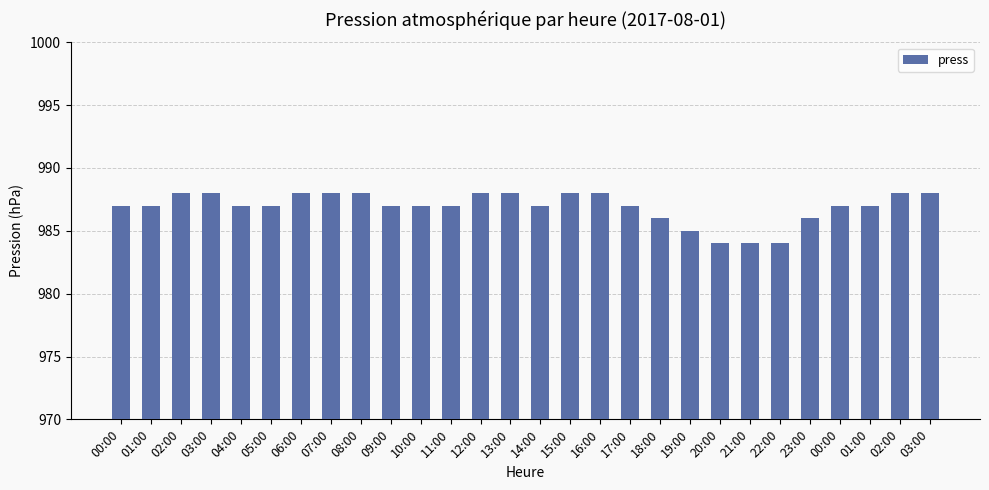

Count the number of categories in the chart.

28